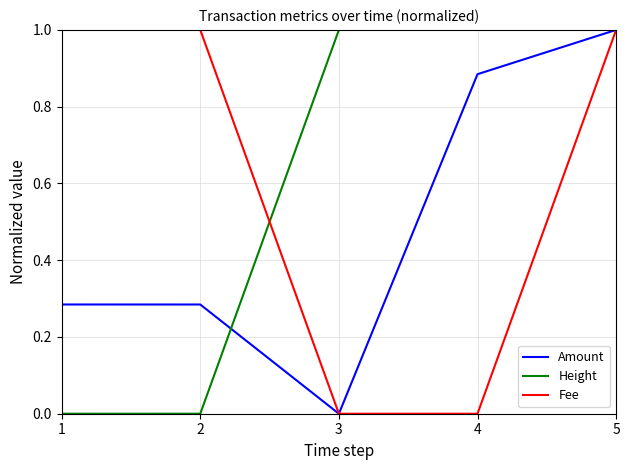

At which category is the sum across all series the highest?

5